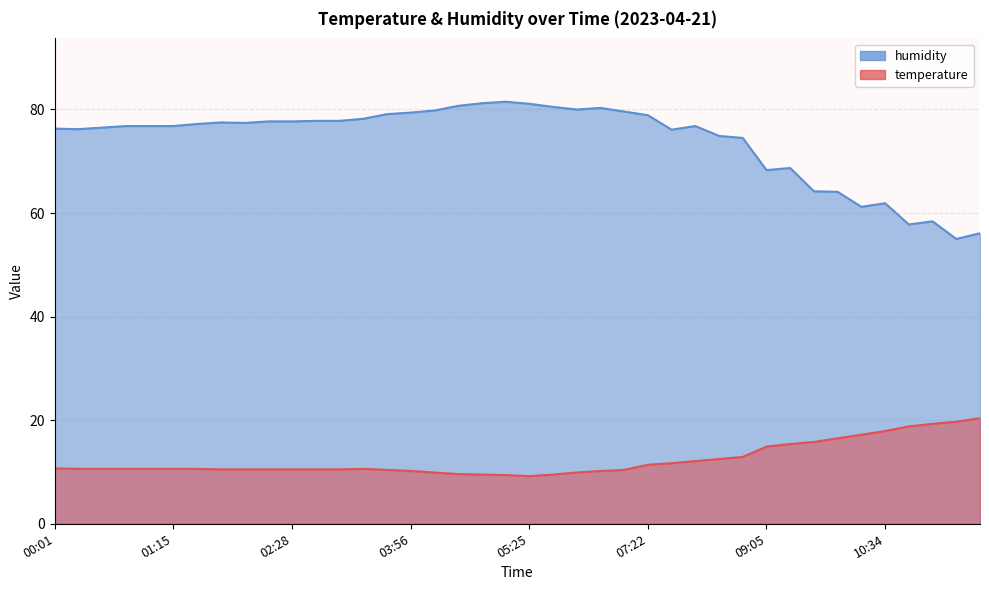

How many data points in temperature are less than 10?

7